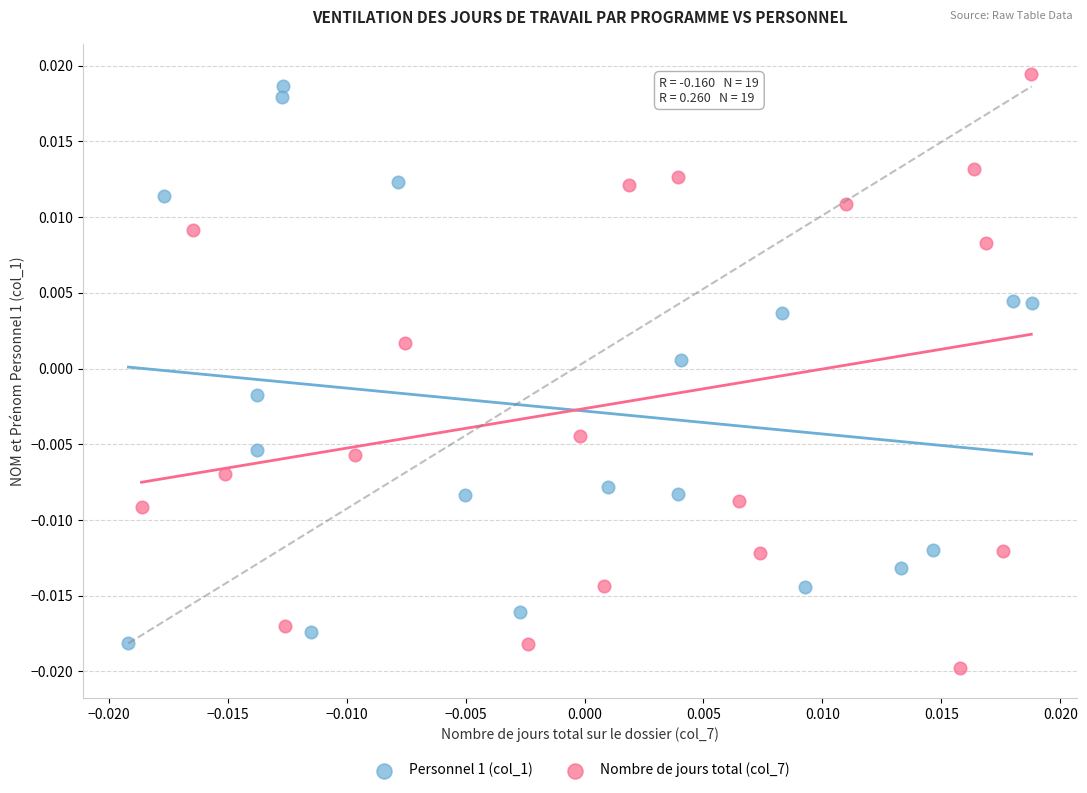

What are all the series names shown in the legend?

Personnel 1 (col_1), Nombre de jours total (col_7)